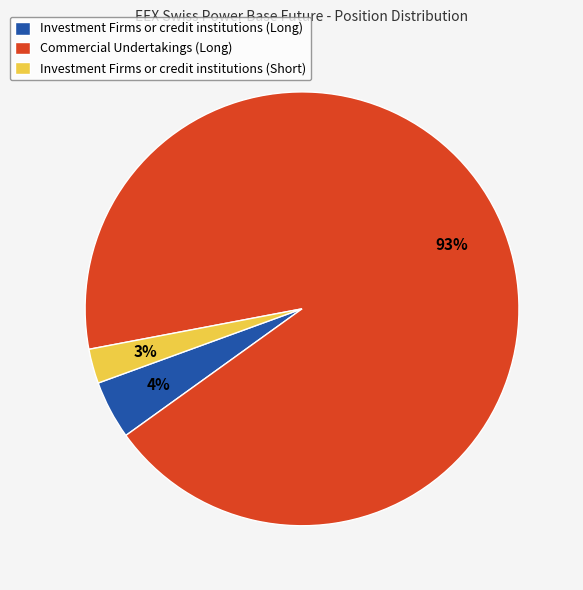

Does Commercial Undertakings (Long) represent more than half of the total?

Yes